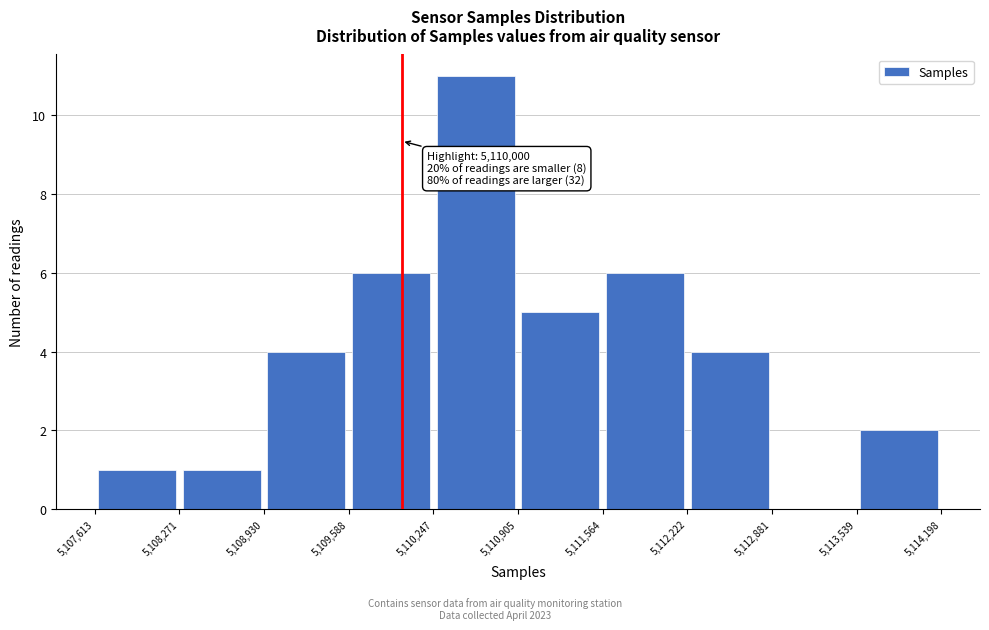

Over which range of the x-axis is the bar tallest?

5,110,247 to 5,110,905